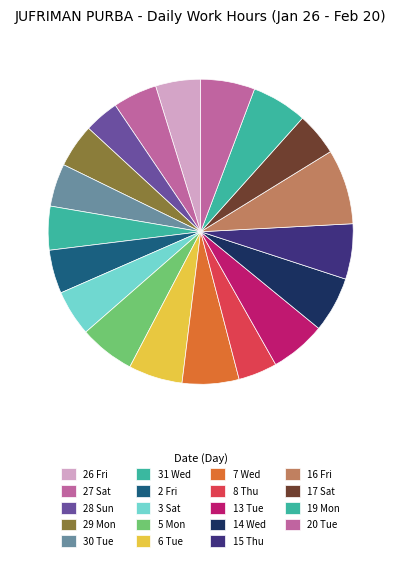

Does 15 Thu represent more than half of the total?

No